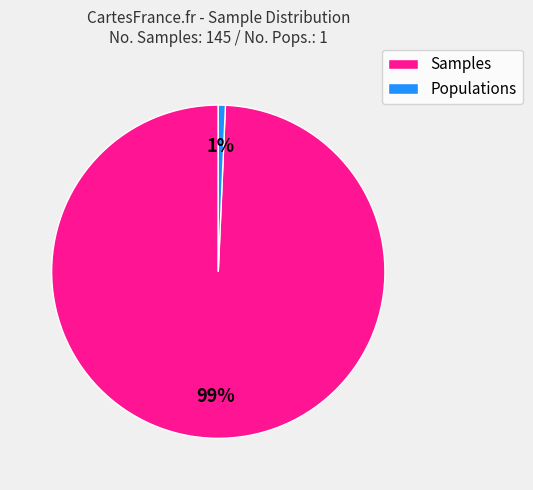

Is there any slice that represents more than half of the pie?

Yes